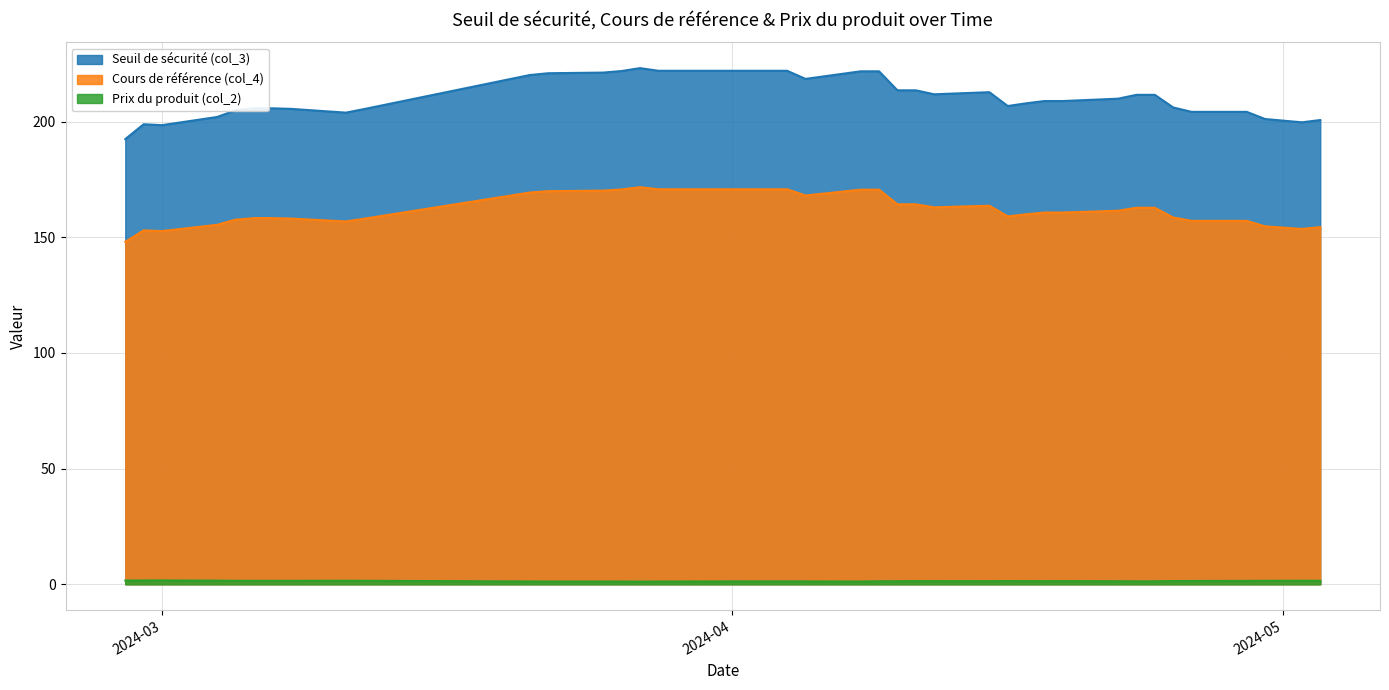

Count the number of data series in this chart.

3